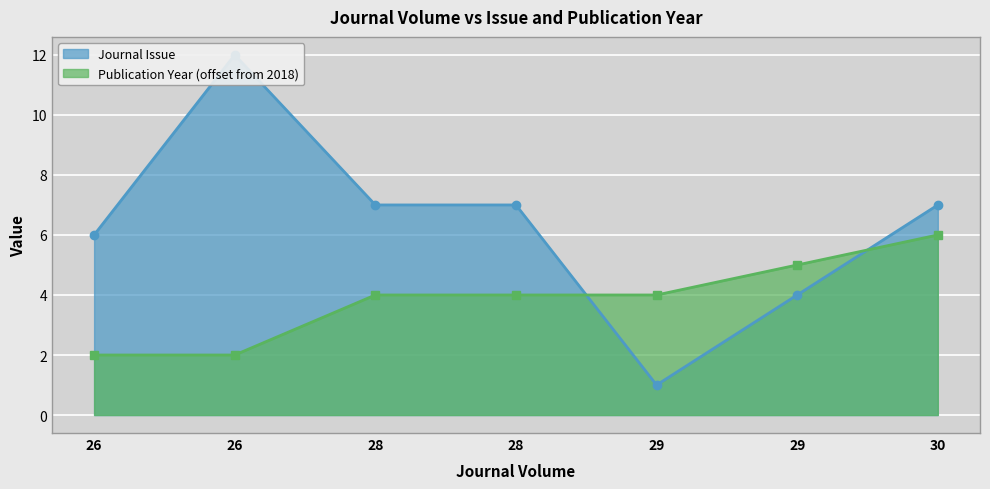

What is the spread (max minus min) of values at 28?

3